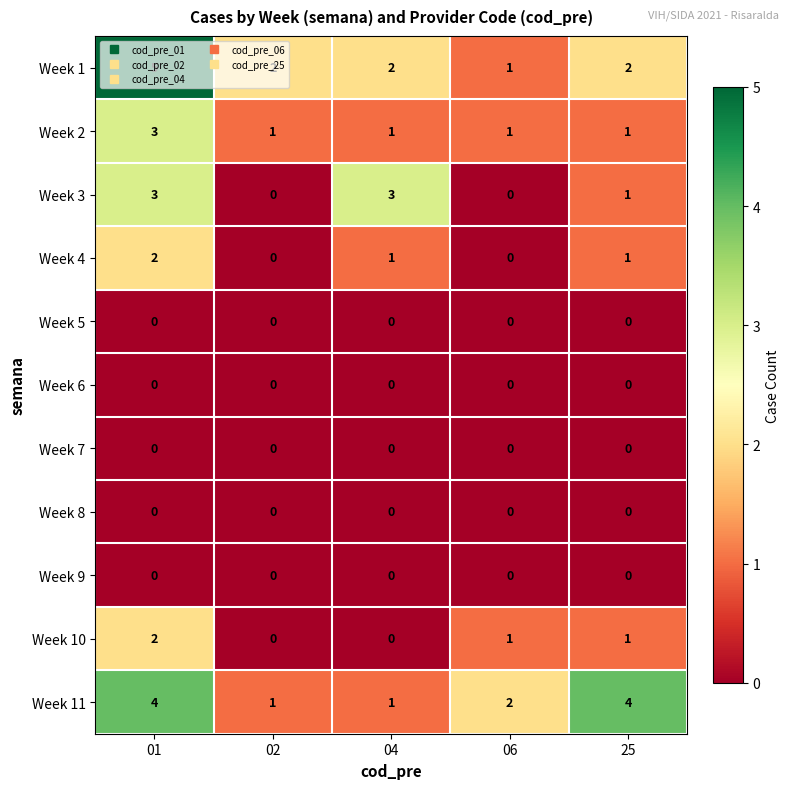

Count the number of categories in the chart.

5